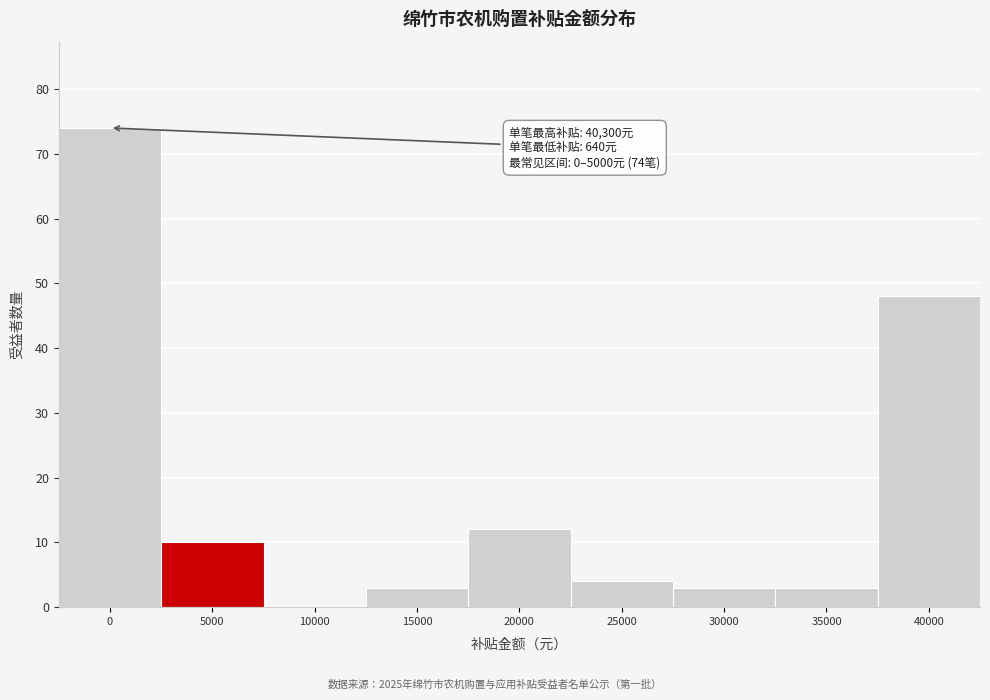

Reading left to right, what are all the values shown in this chart?

0=74	5000=10	10000=0	15000=3	20000=12	25000=4	30000=3	35000=3	40000=48